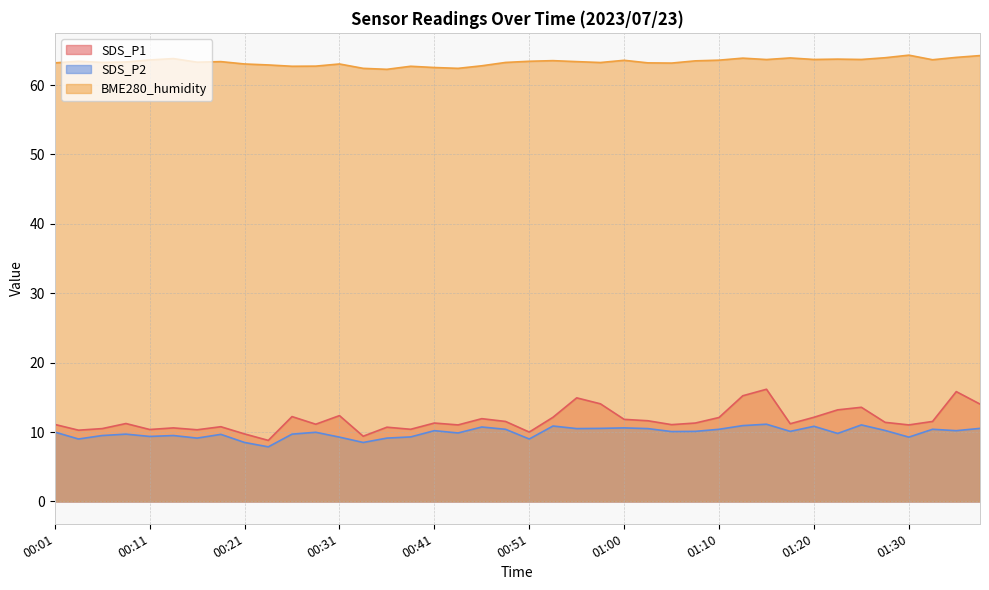

At which category is the sum across all series the highest?

01:15